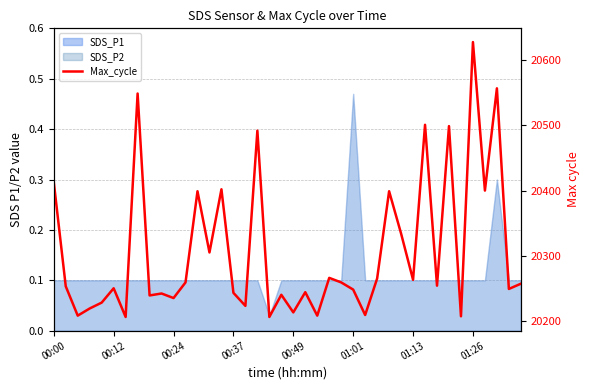

Between 8 and 00:12, which is larger?

00:12